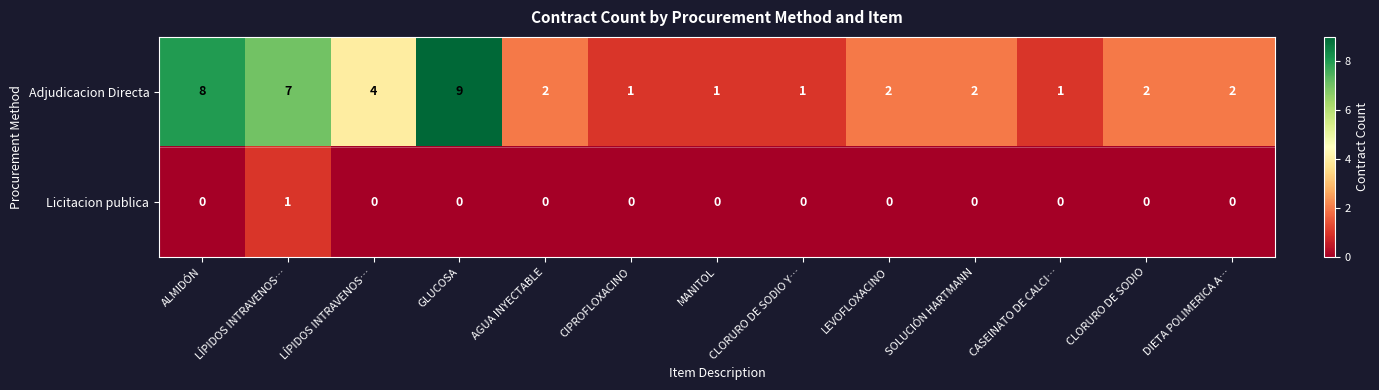

How many values in Licitacion publica are above zero?

1